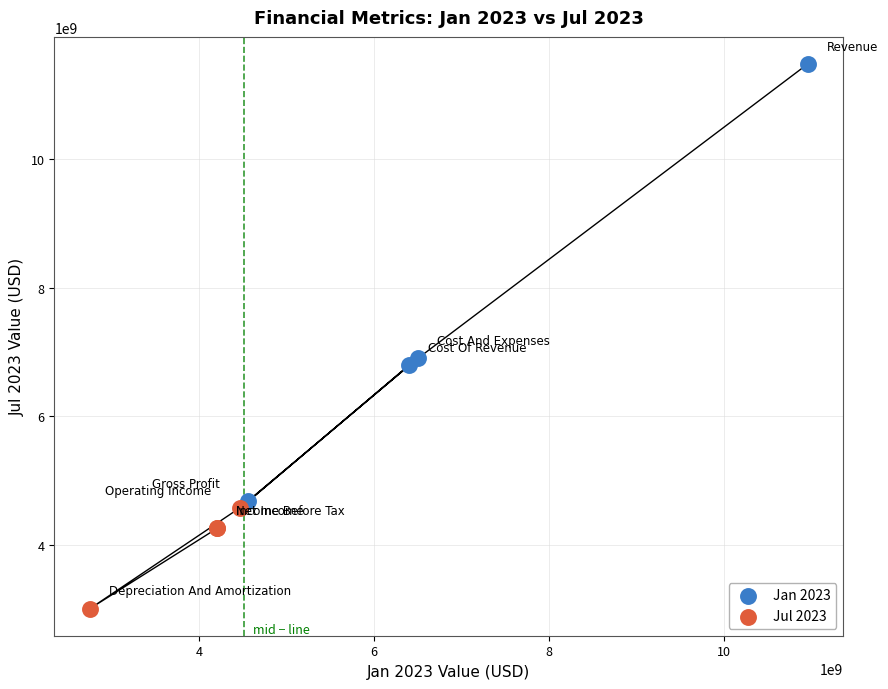

Which series has the widest spread of Y values?

Jan 2023